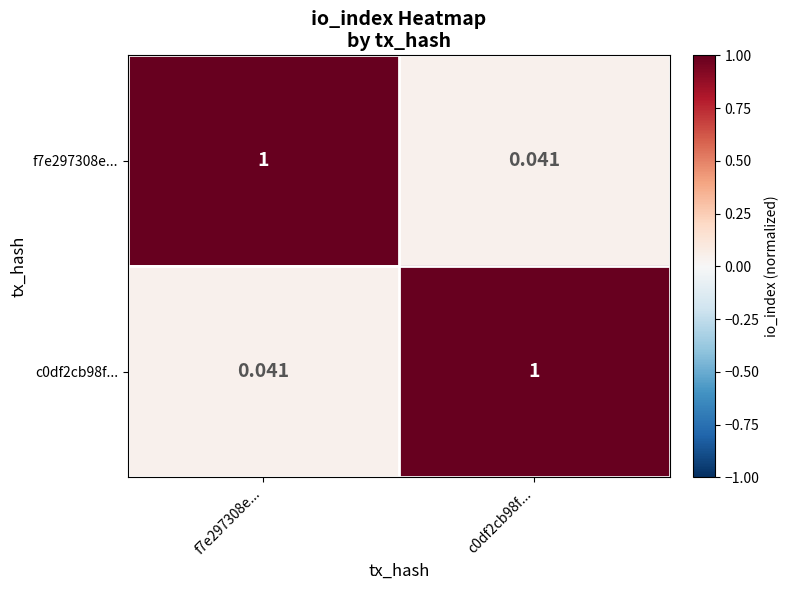

Is the value of c0df2cb98f... at c0df2cb98f... greater than the value of f7e297308e... at c0df2cb98f...?

Yes